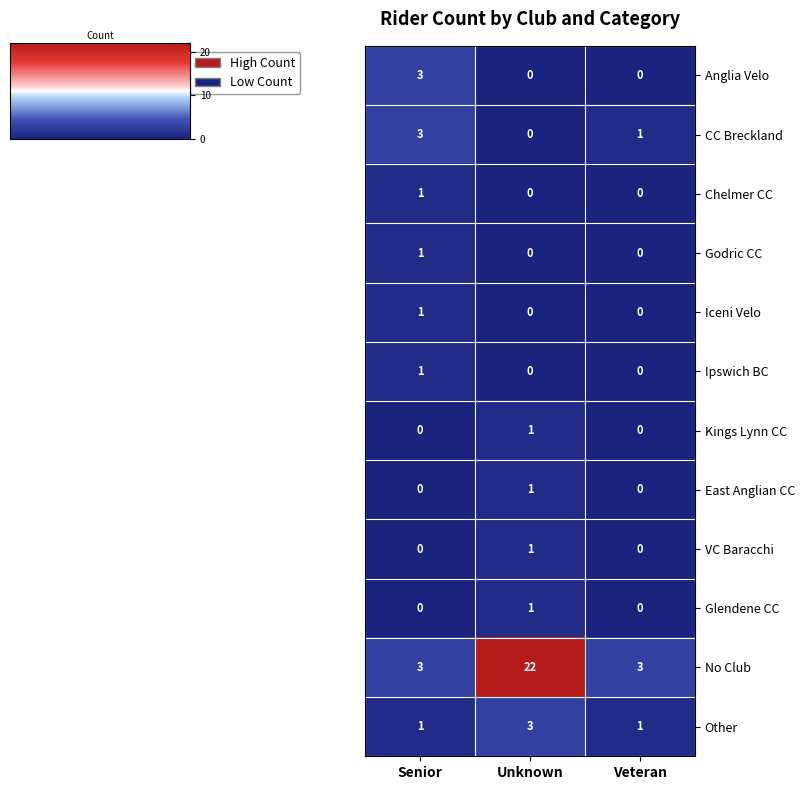

At which category does the chart reach its peak across all series?

Unknown